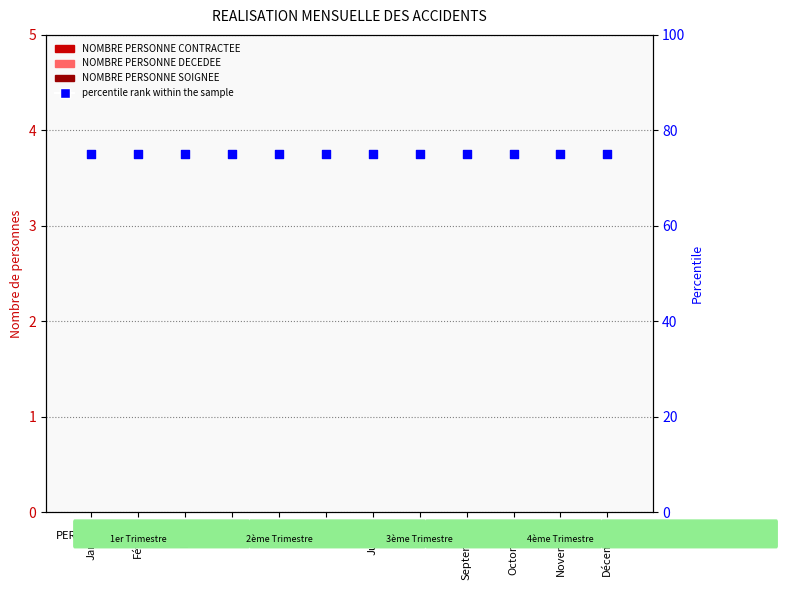

Which series contains the lowest Y value?

NOMBRE PERSONNE CONTRACTEE